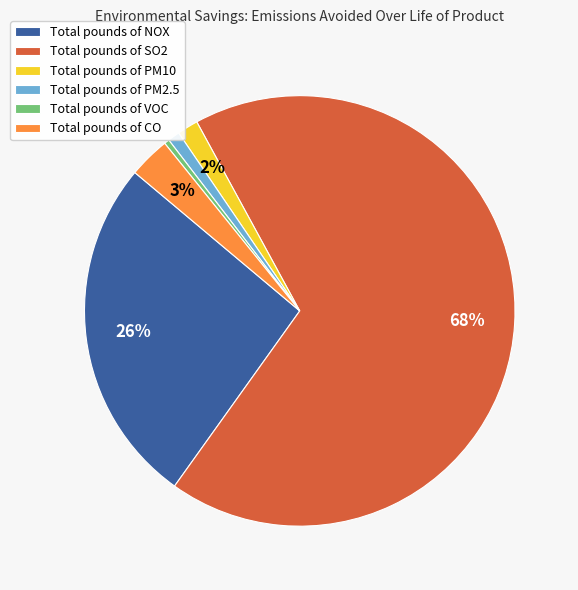

How many segments does this pie chart have?

6